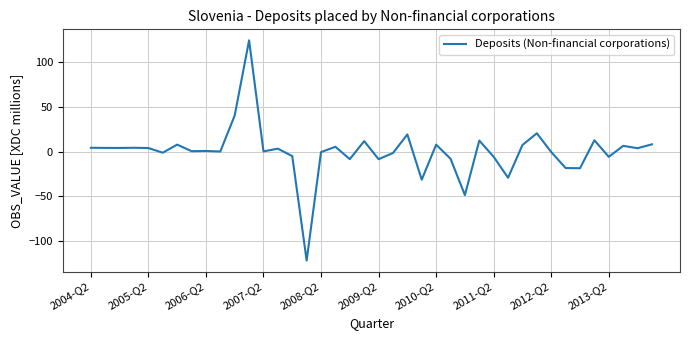

What is the difference between the maximum and minimum values?

246.3